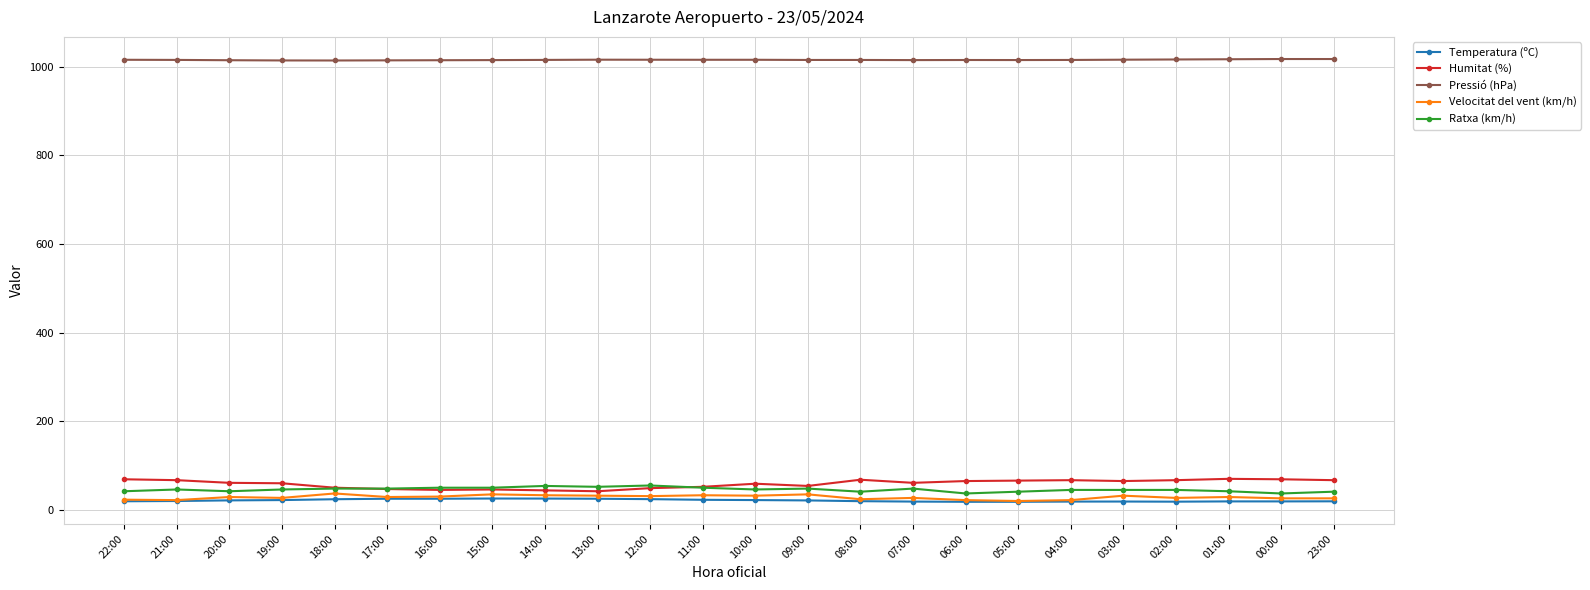

Is the value of Humitat (%) at 09:00 greater than the value of Velocitat del vent (km/h) at 17:00?

Yes